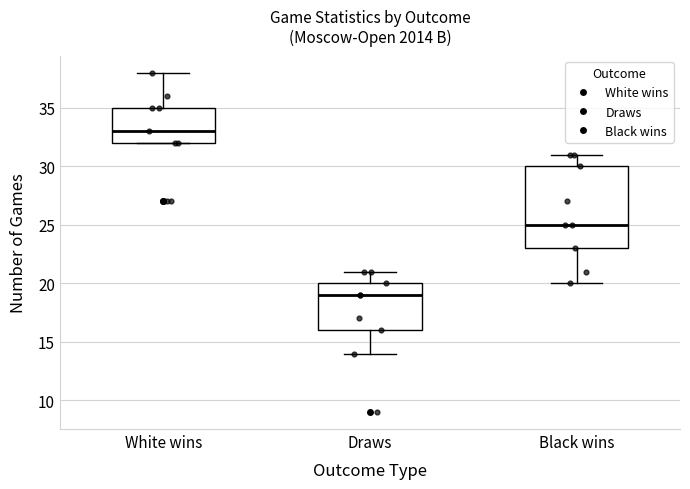

Reading left to right, transcribe this box plot: for each box, give where its median line is, the range the box spans, and where its two whiskers end, as read against the y-axis. The values are not printed on the chart, so give them approximately, as read against the axis.

White wins: median 33, box 32 to 35, whiskers 32 to 38
Draws: median 19, box 16 to 20, whiskers 14 to 21
Black wins: median 25, box 23 to 30, whiskers 20 to 31